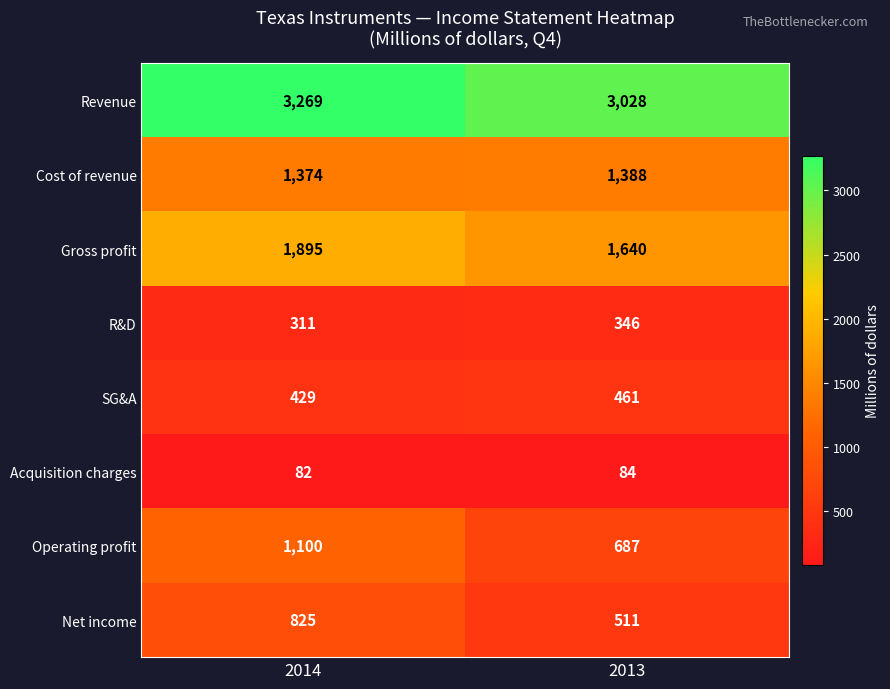

What is the minimum value for Cost of revenue?

1374